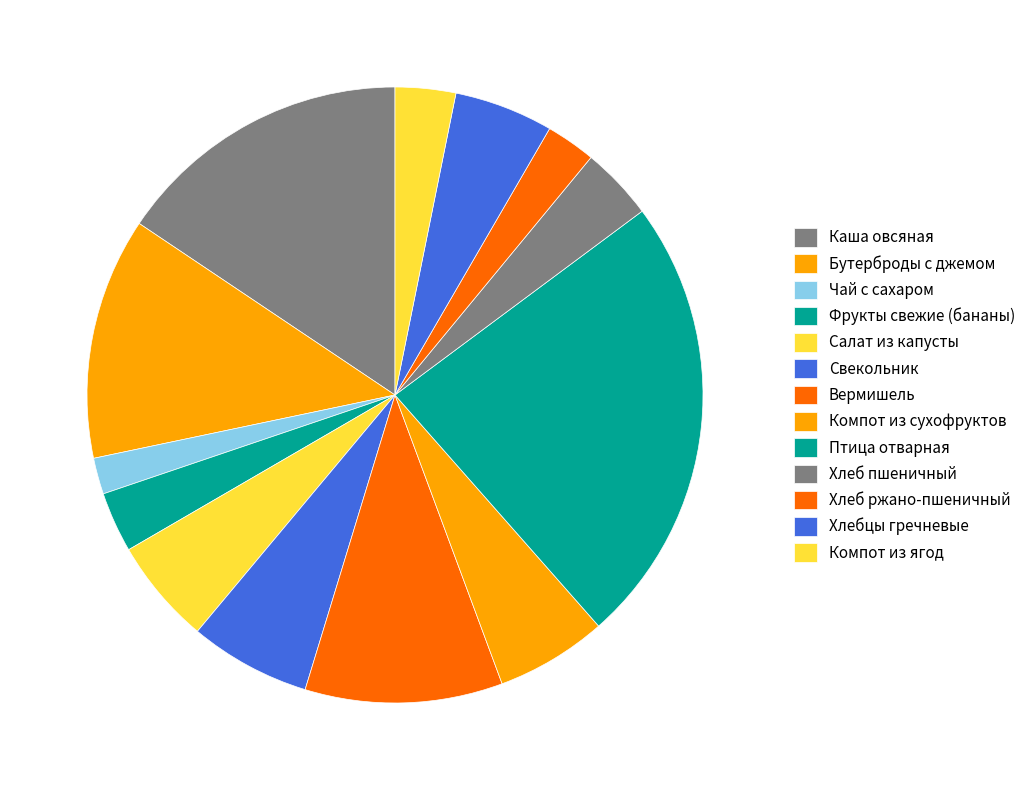

Count the number of slices in the pie.

13